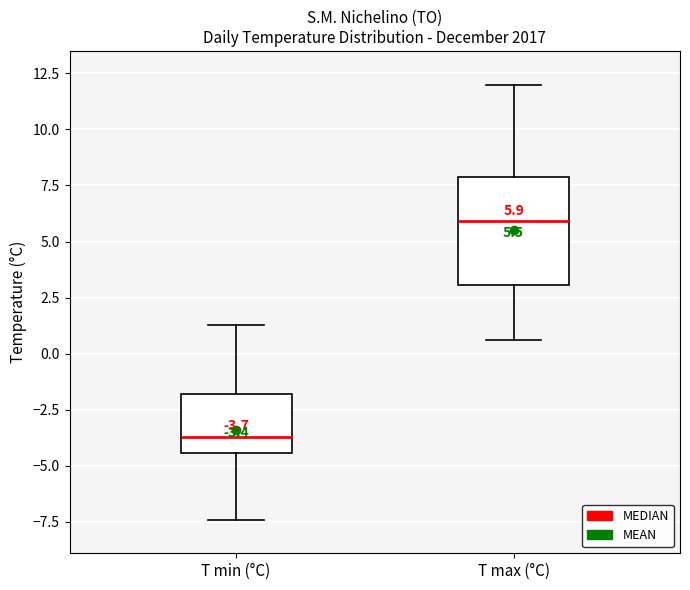

Comparing the boxes themselves (not the whiskers), which one is the tallest?

T max (°C)